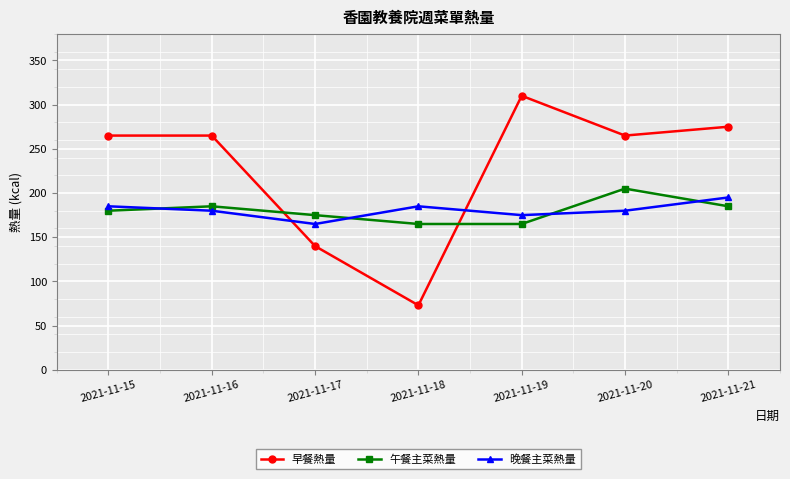

What is the approximate value of 早餐熱量 at 2021-11-16, to the nearest 5?

265